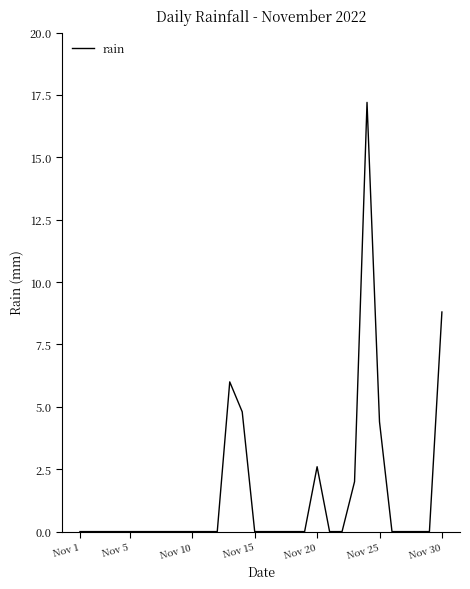

What is the maximum value shown in the chart?

17.2